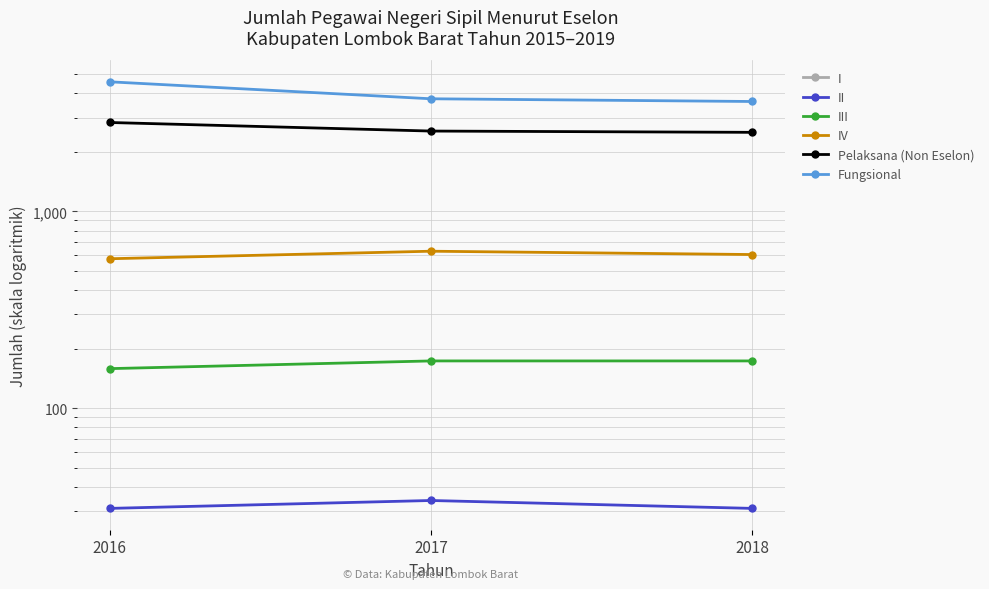

Which series has the largest total across all categories?

Fungsional